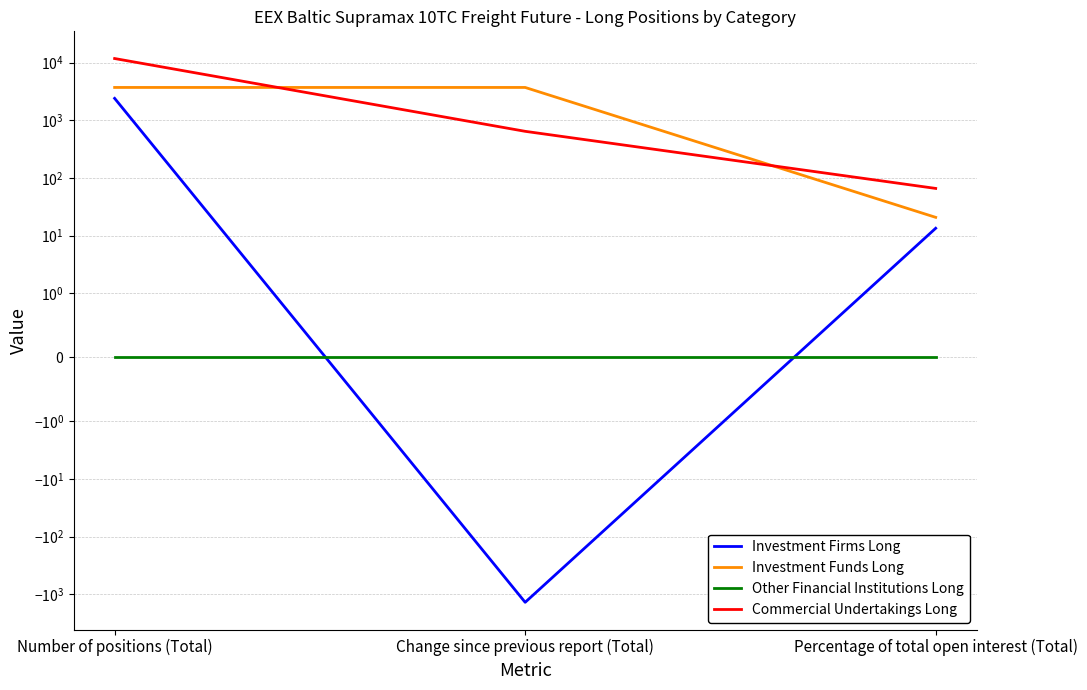

What are all the series names shown in the legend?

Investment Firms Long, Investment Funds Long, Other Financial Institutions Long, Commercial Undertakings Long